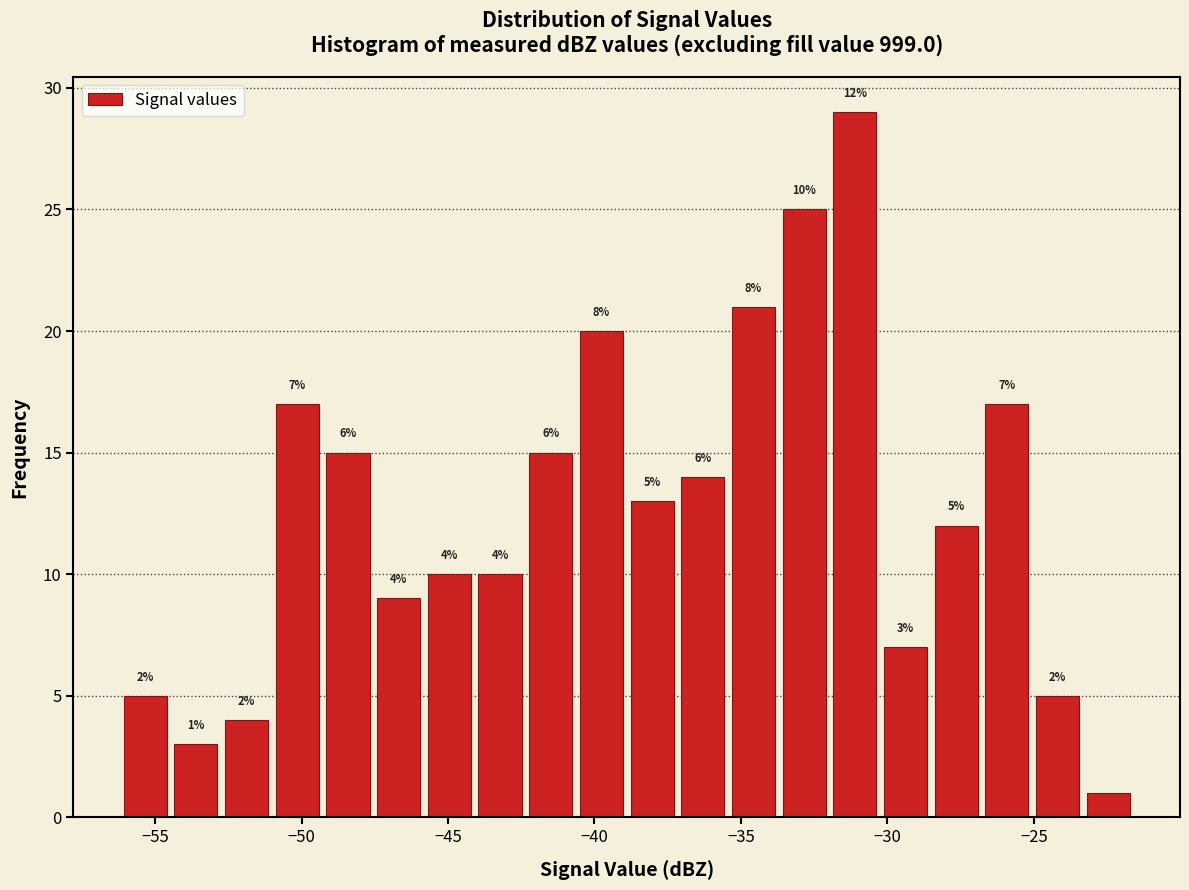

Around what value on the x-axis is the tallest bar? Give the approximate position of its centre, as read against the axis.

-31.0